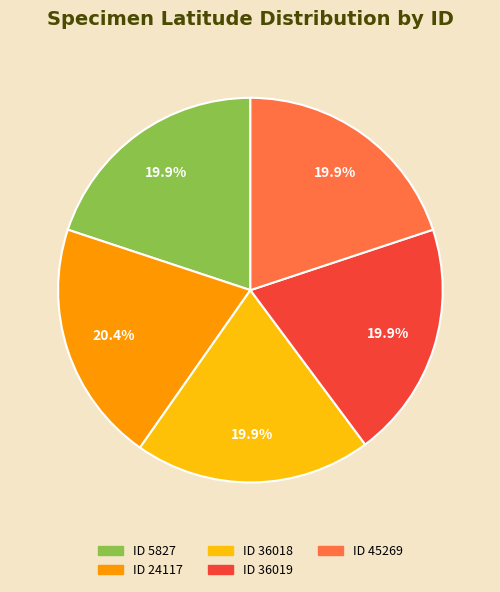

Is there a majority slice in this chart?

No